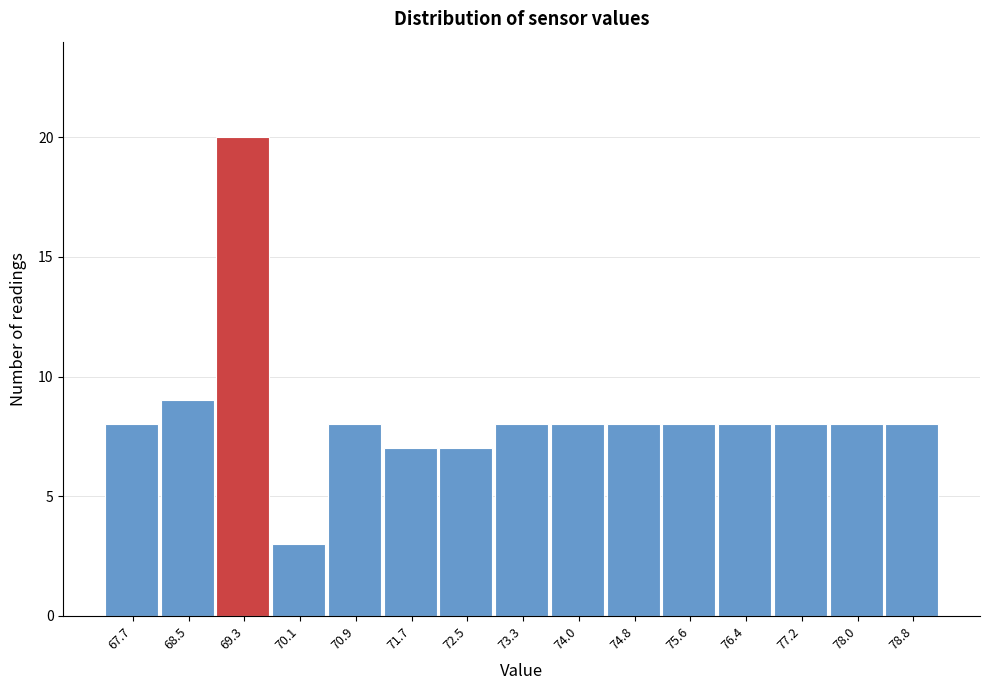

Reading left to right, what are all the values shown in this chart?

67.7=8	68.5=9	69.3=20	70.1=3	70.9=8	71.7=7	72.5=7	73.3=8	74.0=8	74.8=8	75.6=8	76.4=8	77.2=8	78.0=8	78.8=8